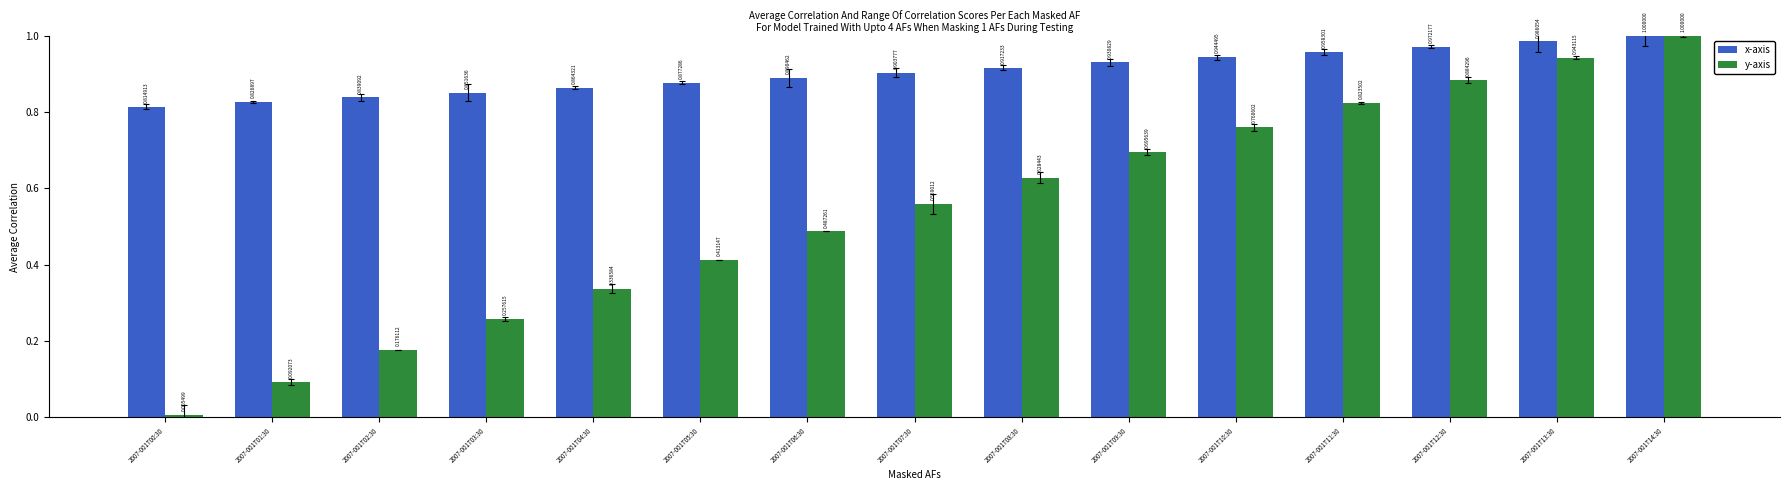

What are all the series names shown in the legend?

x-axis, y-axis